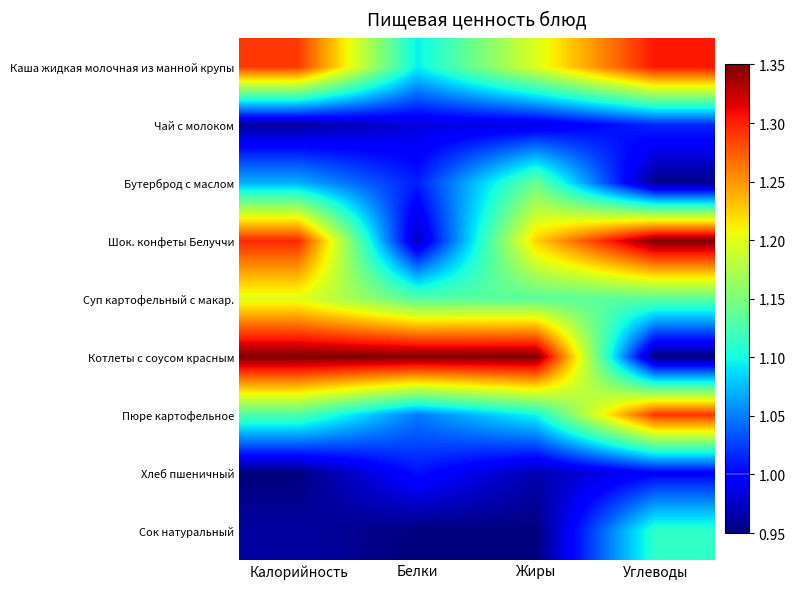

What is the greatest value displayed?

1.4